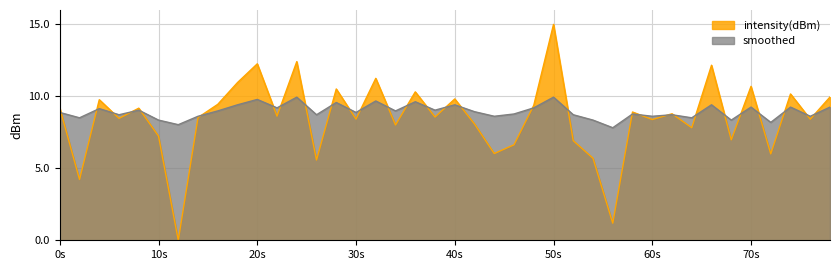

True or false: smoothed and intensity(dBm) cross at least once.

True